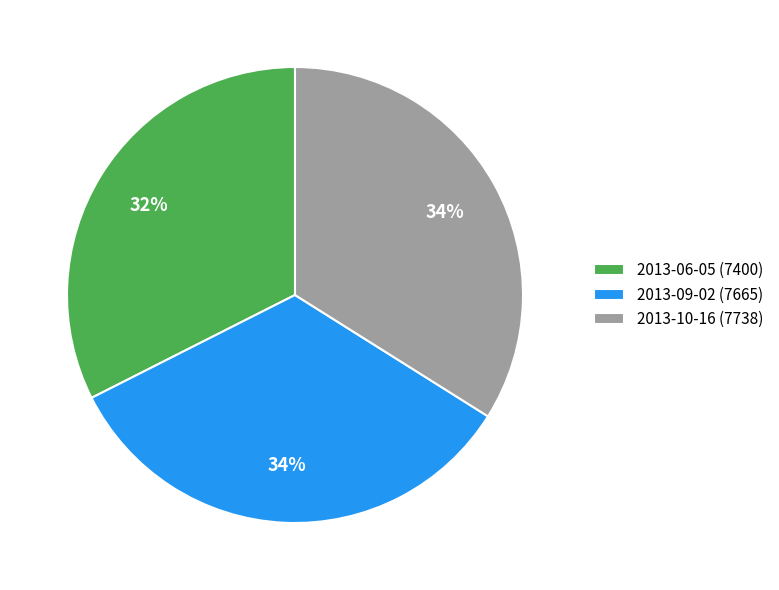

Is it true that 2013-06-05 is 18% of the pie?

False